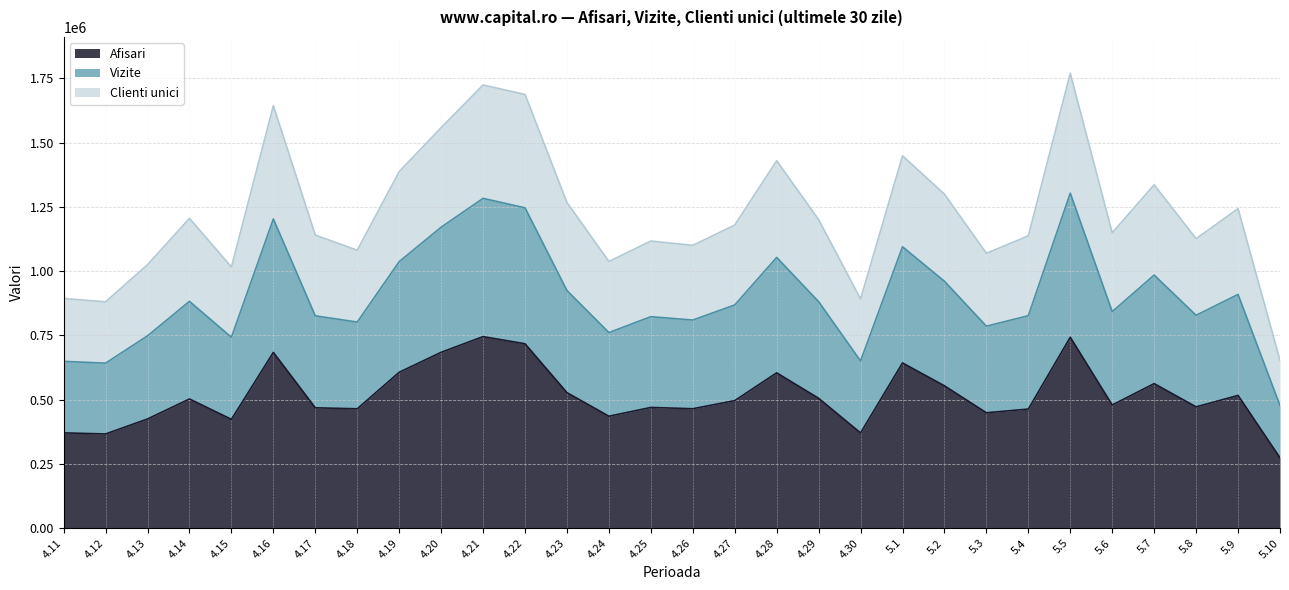

What is the total value across all series at 5.8?

1125742